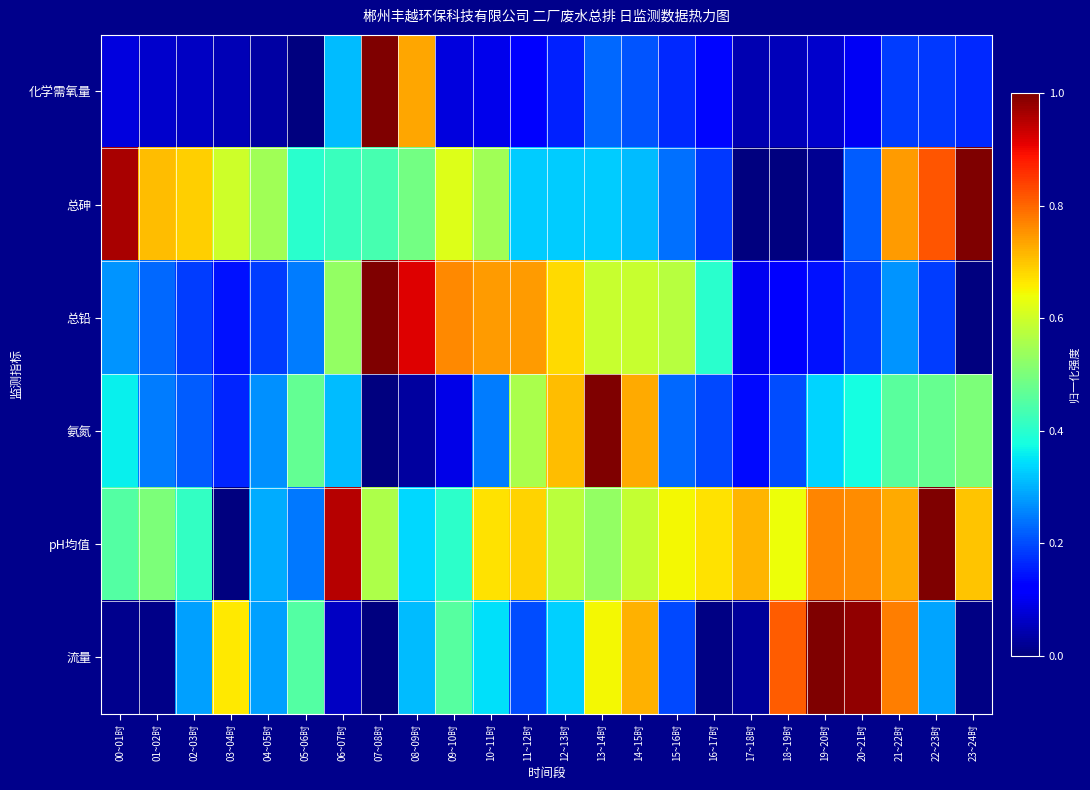

List the series in order of their peak value, highest first.

化学需氧量, 总砷, 总铅, 氨氮, pH均值, 流量